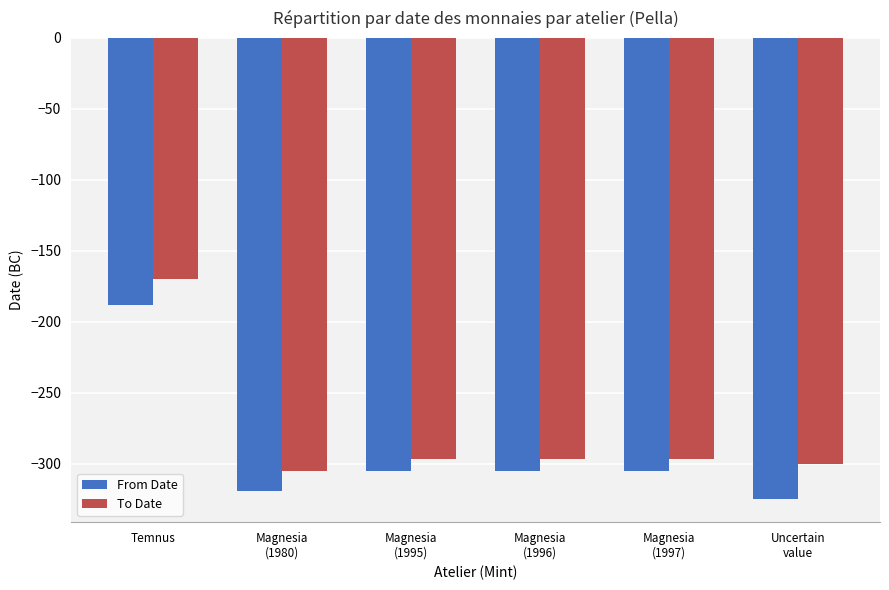

Does the chart contain any negative values?

Yes